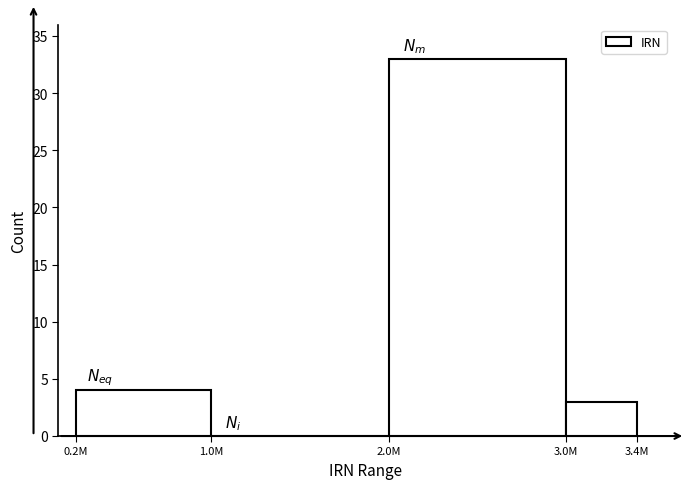

Reading left to right, list all the values displayed in this chart.

0.2M=4	1.0M=0	2.0M=33	3.0M=3